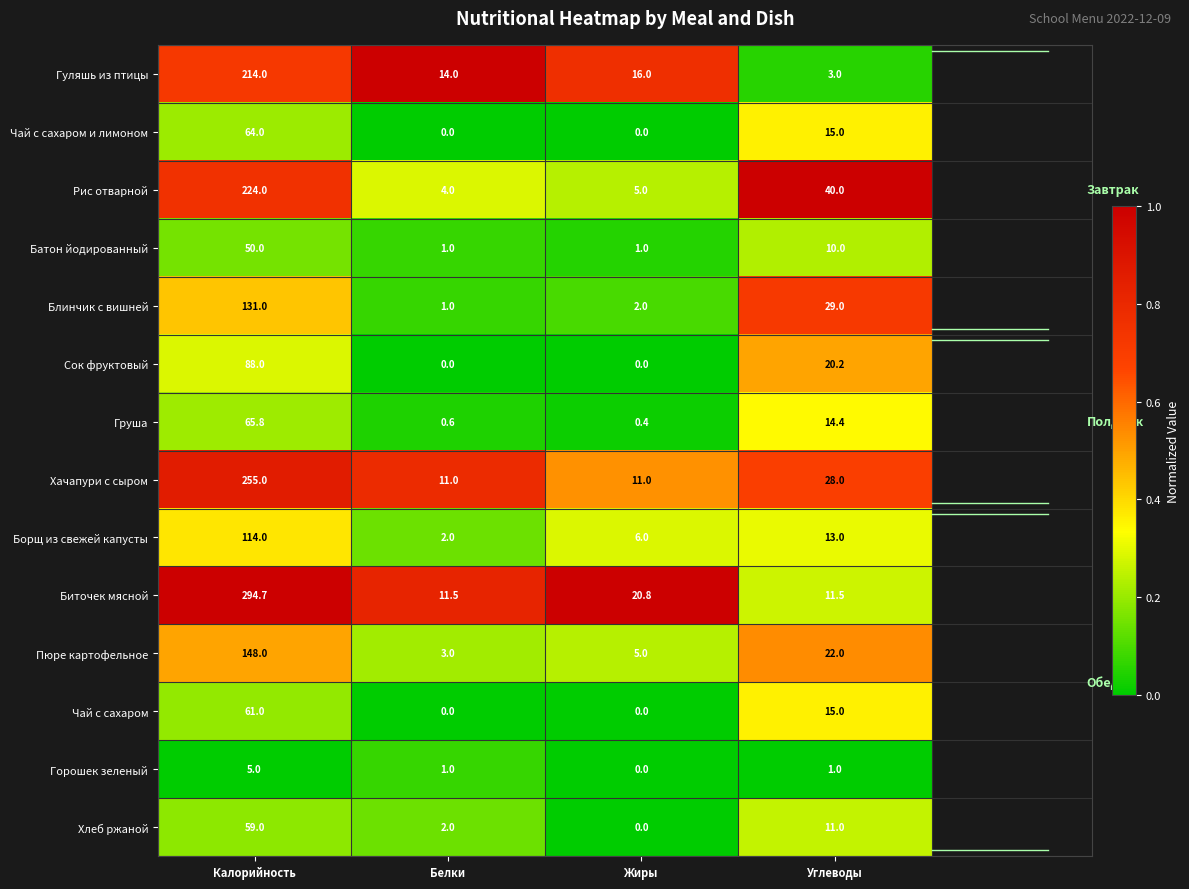

List the series in order of their peak value, highest first.

Биточек мясной, Хачапури с сыром, Рис отварной, Гуляшь из птицы, Пюре картофельное, Блинчик с вишней, Борщ из свежей капусты, Сок фруктовый, Груша, Чай с сахаром и лимоном, Чай с сахаром, Хлеб ржаной, Батон йодированный, Горошек зеленый